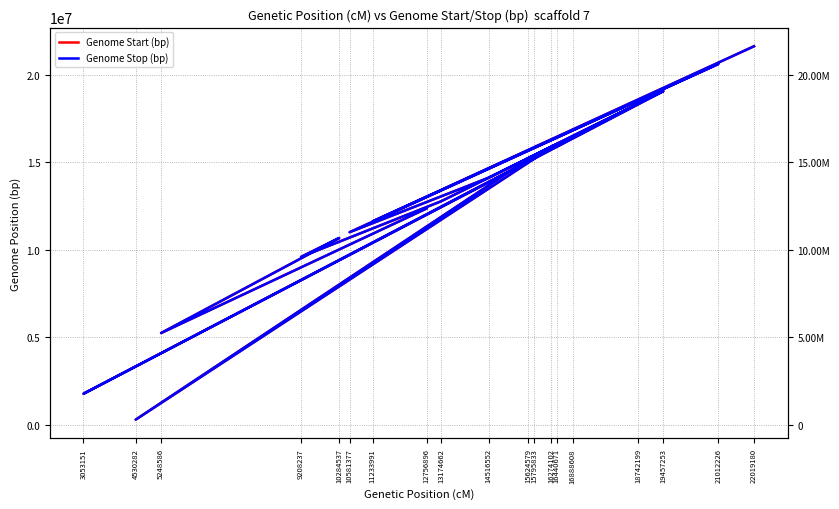

Is it true that Genome Stop (bp) equals 18340681 at 18742199?

True